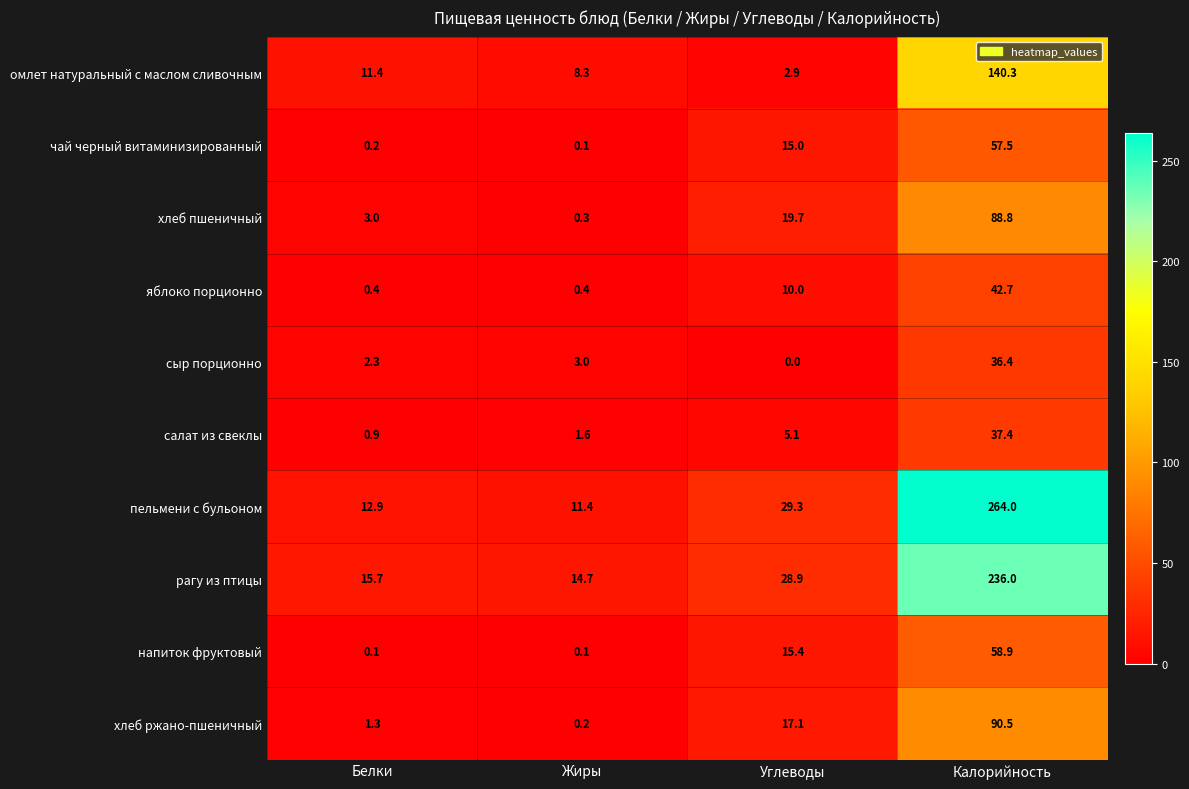

Count the number of data series in this chart.

10